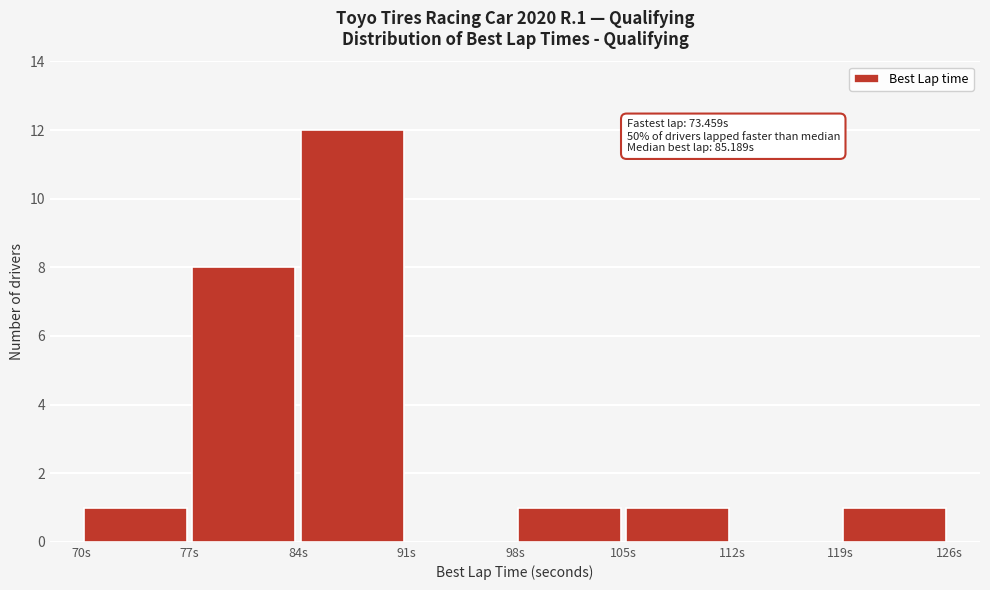

Which range on the x-axis has the tallest bar?

84 to 91